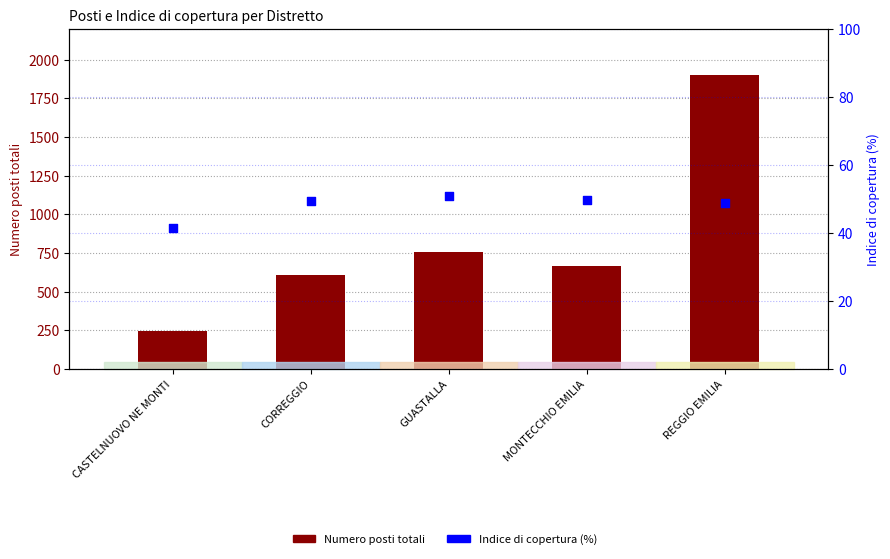

What is the total value across all series at GUASTALLA?

807.9